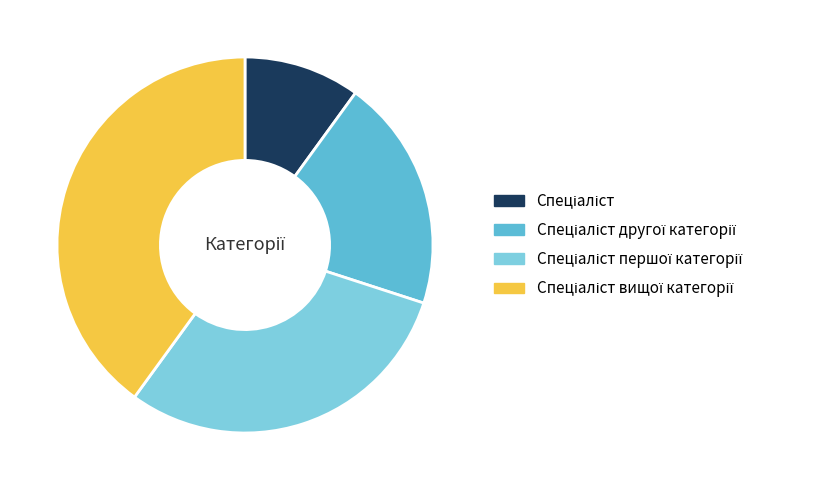

Is there a majority slice in this chart?

No